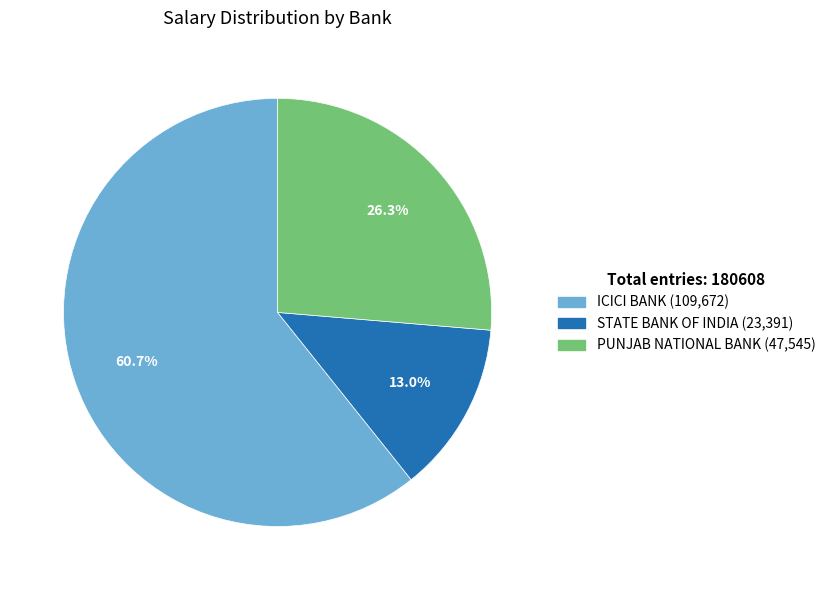

Does any single category account for the majority?

Yes